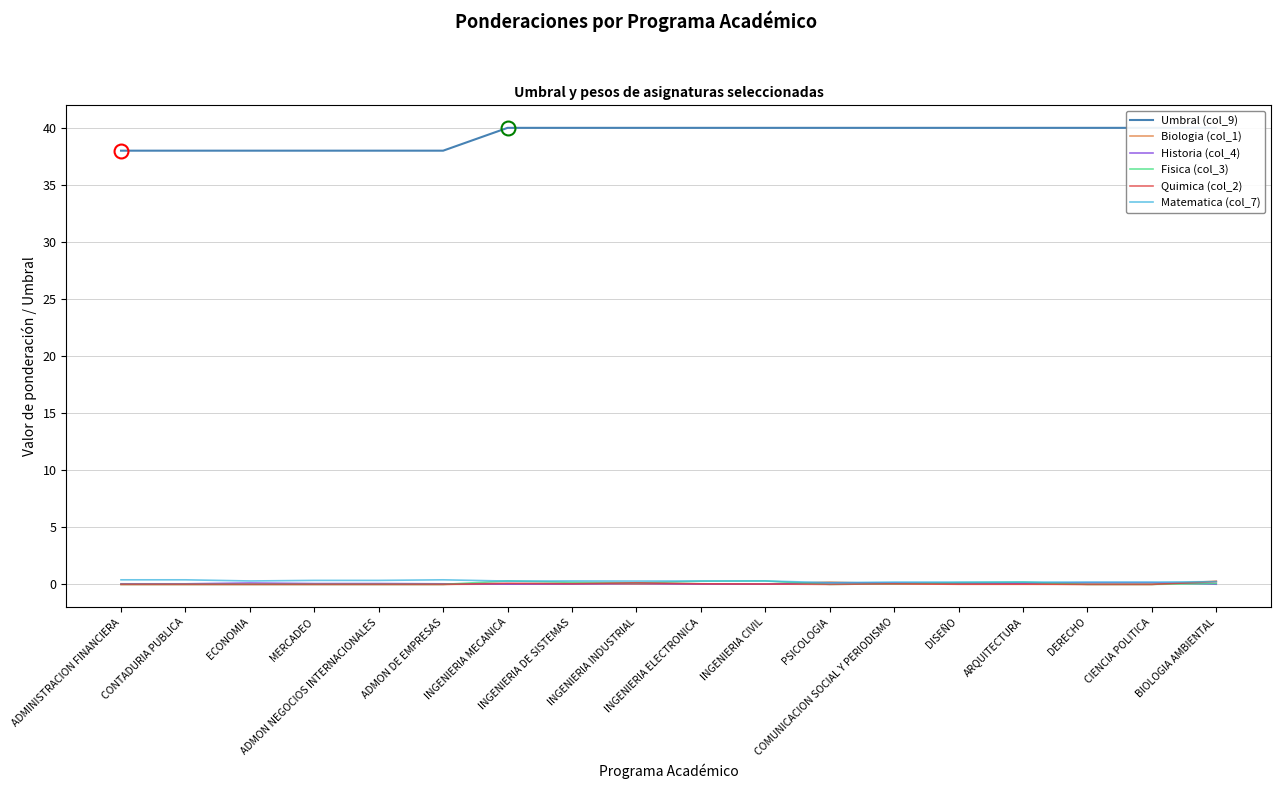

Reading left to right, list all the values displayed in this chart.

Umbral (col_9): ADMINISTRACION FINANCIERA=38.0	CONTADURIA PUBLICA=38.0	ECONOMIA=38.0	MERCADEO=38.0	ADMON NEGOCIOS INTERNACIONALES=38.0	ADMON DE EMPRESAS=38.0	INGENIERIA MECANICA=40.0	INGENIERIA DE SISTEMAS=40.0	INGENIERIA INDUSTRIAL=40.0	INGENIERIA ELECTRONICA=40.0	INGENIERIA CIVIL=40.0	PSICOLOGIA=40.0	COMUNICACION SOCIAL Y PERIODISMO=40.0	DISEÑO=40.0	ARQUITECTURA=40.0	DERECHO=40.0	CIENCIA POLITICA=40.0	BIOLOGIA AMBIENTAL=40.0
Biologia (col_1): ADMINISTRACION FINANCIERA=0.0	CONTADURIA PUBLICA=0.0	ECONOMIA=0.0	MERCADEO=0.0	ADMON NEGOCIOS INTERNACIONALES=0.0	ADMON DE EMPRESAS=0.0	INGENIERIA MECANICA=0.0	INGENIERIA DE SISTEMAS=0.1	INGENIERIA INDUSTRIAL=0.0	INGENIERIA ELECTRONICA=0.1	INGENIERIA CIVIL=0.0	PSICOLOGIA=0.2	COMUNICACION SOCIAL Y PERIODISMO=0.1	DISEÑO=0.0	ARQUITECTURA=0.0	DERECHO=0.0	CIENCIA POLITICA=0.0	BIOLOGIA AMBIENTAL=0.3
Historia (col_4): ADMINISTRACION FINANCIERA=0.1	CONTADURIA PUBLICA=0.1	ECONOMIA=0.1	MERCADEO=0.1	ADMON NEGOCIOS INTERNACIONALES=0.1	ADMON DE EMPRESAS=0.1	INGENIERIA MECANICA=0.0	INGENIERIA DE SISTEMAS=0.0	INGENIERIA INDUSTRIAL=0.1	INGENIERIA ELECTRONICA=0.0	INGENIERIA CIVIL=0.0	PSICOLOGIA=0.1	COMUNICACION SOCIAL Y PERIODISMO=0.1	DISEÑO=0.1	ARQUITECTURA=0.1	DERECHO=0.1	CIENCIA POLITICA=0.1	BIOLOGIA AMBIENTAL=0.0
Fisica (col_3): ADMINISTRACION FINANCIERA=0.0	CONTADURIA PUBLICA=0.0	ECONOMIA=0.0	MERCADEO=0.0	ADMON NEGOCIOS INTERNACIONALES=0.0	ADMON DE EMPRESAS=0.0	INGENIERIA MECANICA=0.3	INGENIERIA DE SISTEMAS=0.2	INGENIERIA INDUSTRIAL=0.1	INGENIERIA ELECTRONICA=0.3	INGENIERIA CIVIL=0.3	PSICOLOGIA=0.0	COMUNICACION SOCIAL Y PERIODISMO=0.1	DISEÑO=0.1	ARQUITECTURA=0.2	DERECHO=0.0	CIENCIA POLITICA=0.0	BIOLOGIA AMBIENTAL=0.1
Quimica (col_2): ADMINISTRACION FINANCIERA=0.0	CONTADURIA PUBLICA=0.0	ECONOMIA=0.0	MERCADEO=0.0	ADMON NEGOCIOS INTERNACIONALES=0.0	ADMON DE EMPRESAS=0.0	INGENIERIA MECANICA=0.1	INGENIERIA DE SISTEMAS=0.1	INGENIERIA INDUSTRIAL=0.1	INGENIERIA ELECTRONICA=0.1	INGENIERIA CIVIL=0.0	PSICOLOGIA=0.0	COMUNICACION SOCIAL Y PERIODISMO=0.1	DISEÑO=0.0	ARQUITECTURA=0.0	DERECHO=0.0	CIENCIA POLITICA=0.0	BIOLOGIA AMBIENTAL=0.2
Matematica (col_7): ADMINISTRACION FINANCIERA=0.4	CONTADURIA PUBLICA=0.4	ECONOMIA=0.3	MERCADEO=0.3	ADMON NEGOCIOS INTERNACIONALES=0.3	ADMON DE EMPRESAS=0.4	INGENIERIA MECANICA=0.3	INGENIERIA DE SISTEMAS=0.3	INGENIERIA INDUSTRIAL=0.3	INGENIERIA ELECTRONICA=0.3	INGENIERIA CIVIL=0.3	PSICOLOGIA=0.1	COMUNICACION SOCIAL Y PERIODISMO=0.2	DISEÑO=0.2	ARQUITECTURA=0.2	DERECHO=0.2	CIENCIA POLITICA=0.2	BIOLOGIA AMBIENTAL=0.2